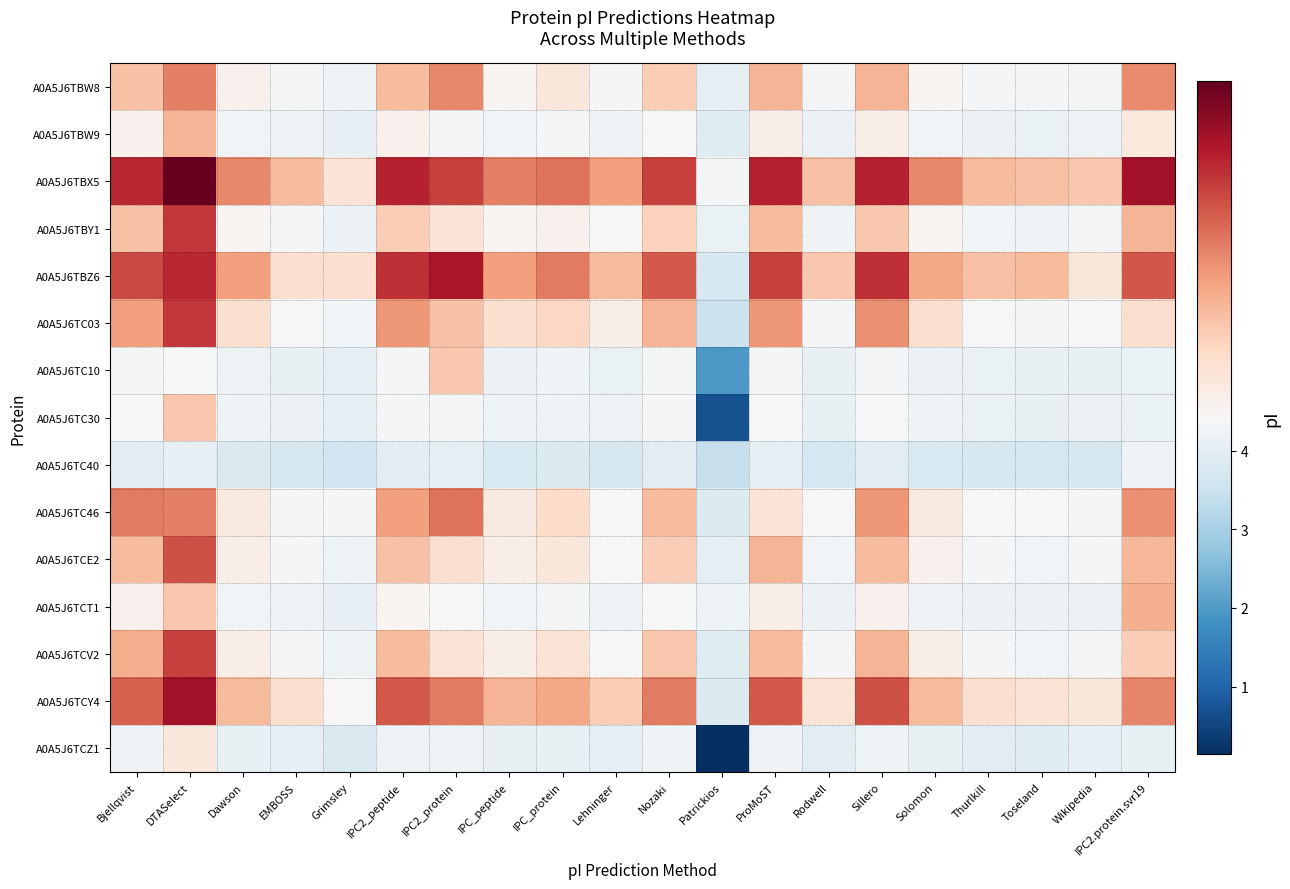

What is the smallest value displayed?

0.1